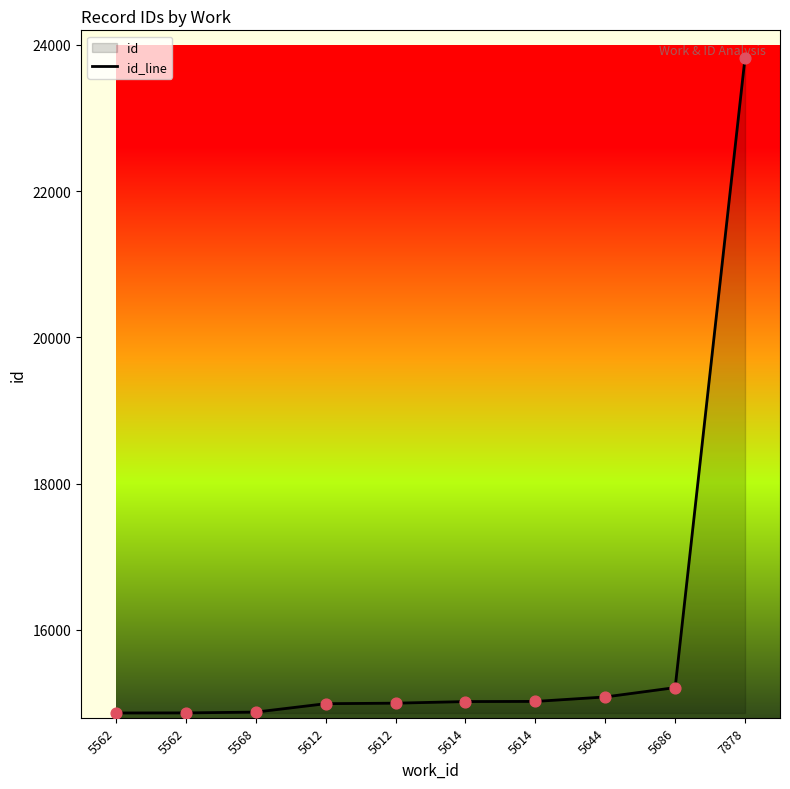

What is the change in value from 5612 to 5614?

+22